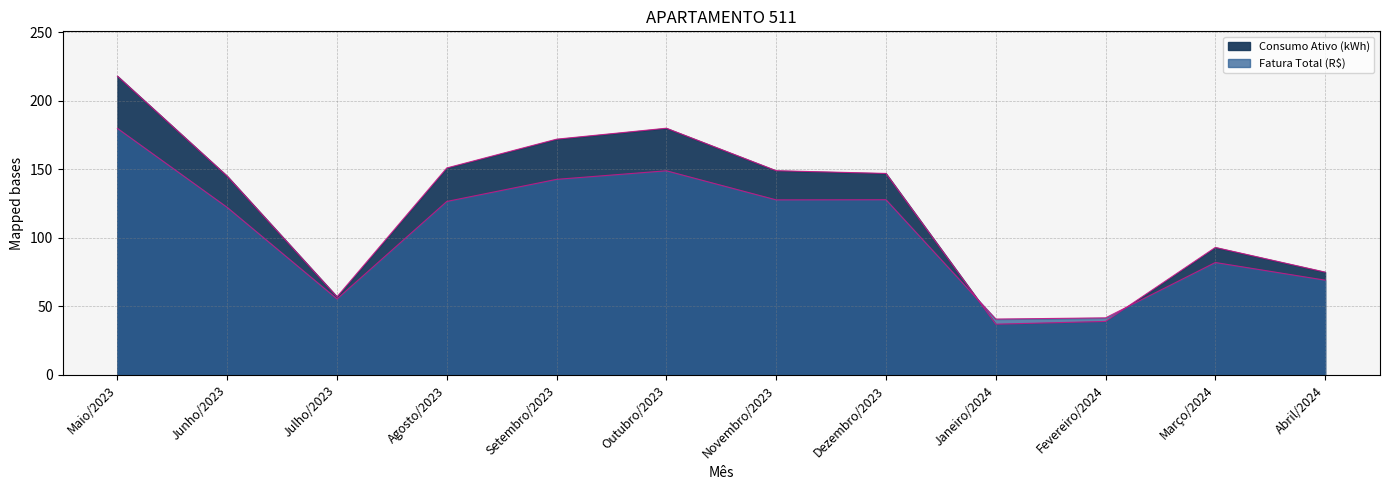

At which category does Fatura Total (R$) reach its first local peak?

Outubro/2023